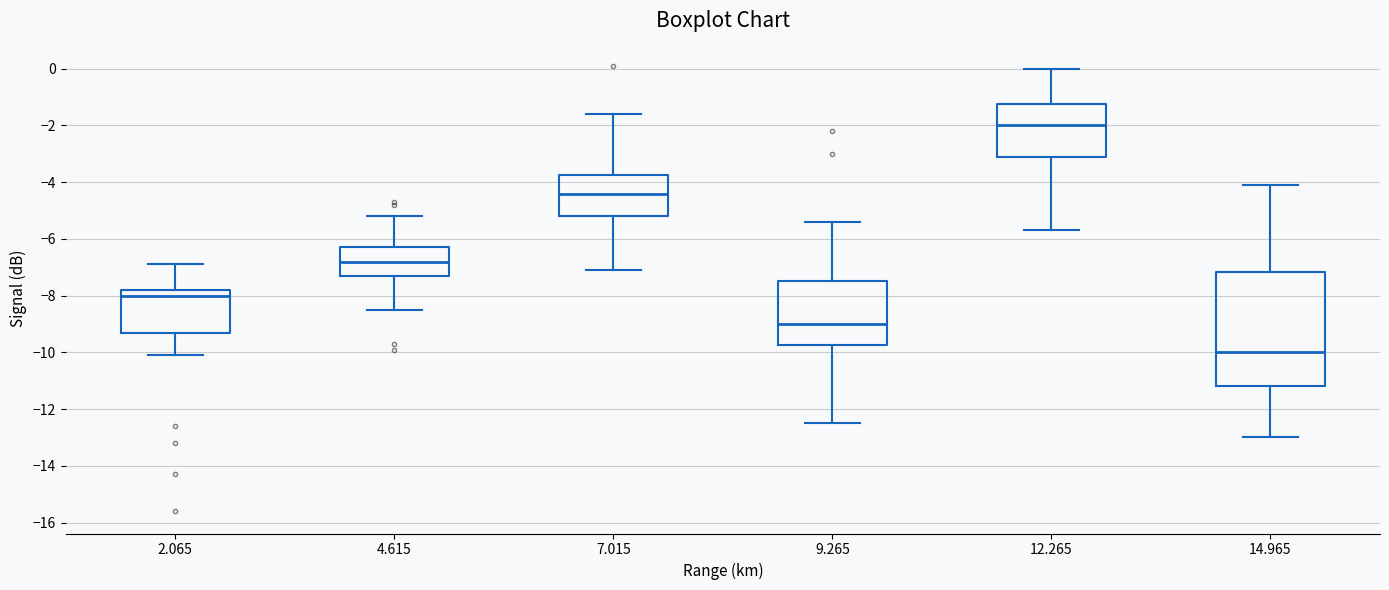

Reading left to right, read every box against the y-axis: the position of its median line, the range the box covers, and the ends of its whiskers. The values are not printed on the chart, so give them approximately, as read against the axis.

2.065: median -8.0, box -9.2 to -7.8, whiskers -10.0 to -6.8
4.615: median -6.8, box -7.2 to -6.2, whiskers -8.4 to -5.2
7.015: median -4.4, box -5.2 to -3.8, whiskers -7.0 to -1.6
9.265: median -9.0, box -9.8 to -7.4, whiskers -12.4 to -5.4
12.265: median -2.0, box -3.0 to -1.2, whiskers -5.6 to 0.0
14.965: median -10.0, box -11.2 to -7.2, whiskers -13.0 to -4.0